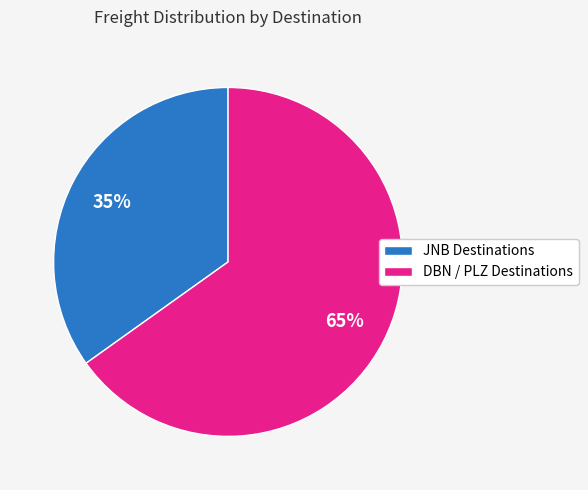

Is there a majority slice in this chart?

Yes